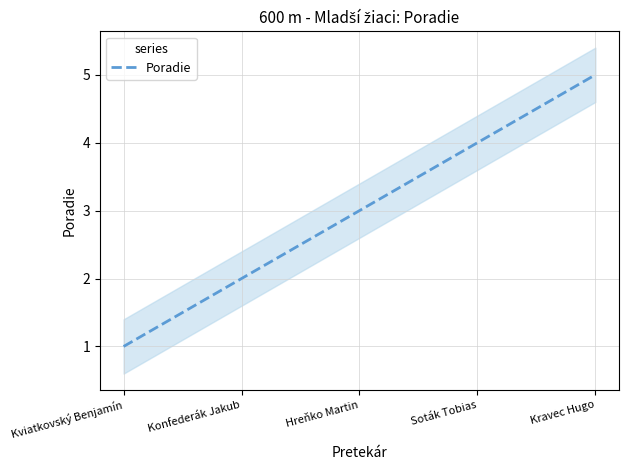

Rank the categories by value from highest to lowest.

Kravec Hugo, Soták Tobias, Hreňko Martin, Konfederák Jakub, Kviatkovský Benjamín